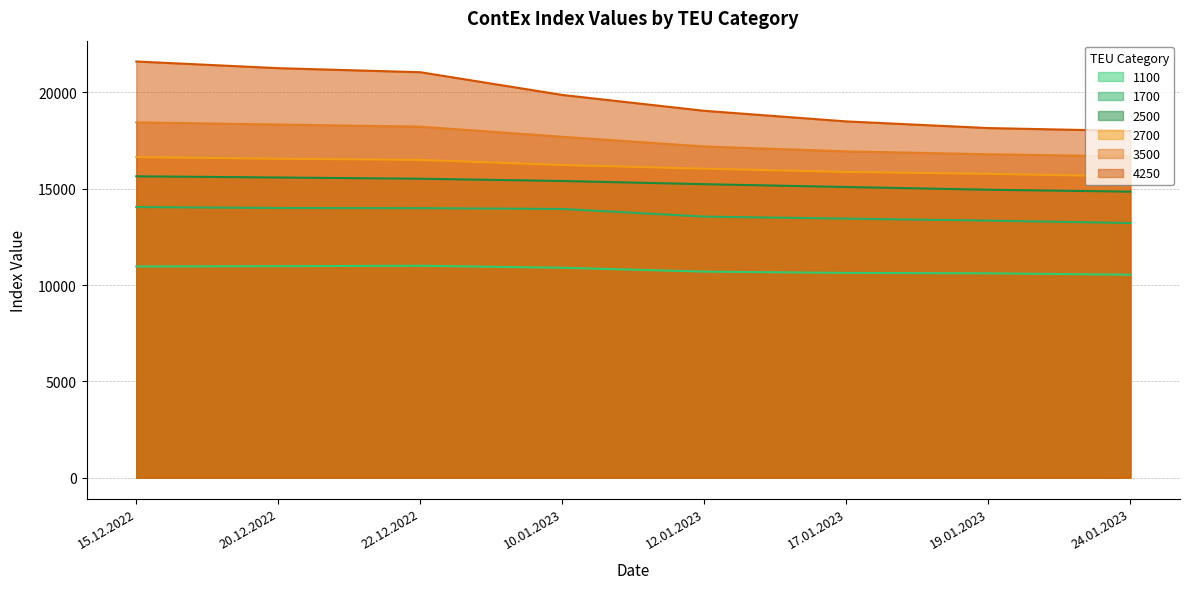

How many series are shown in this chart?

6